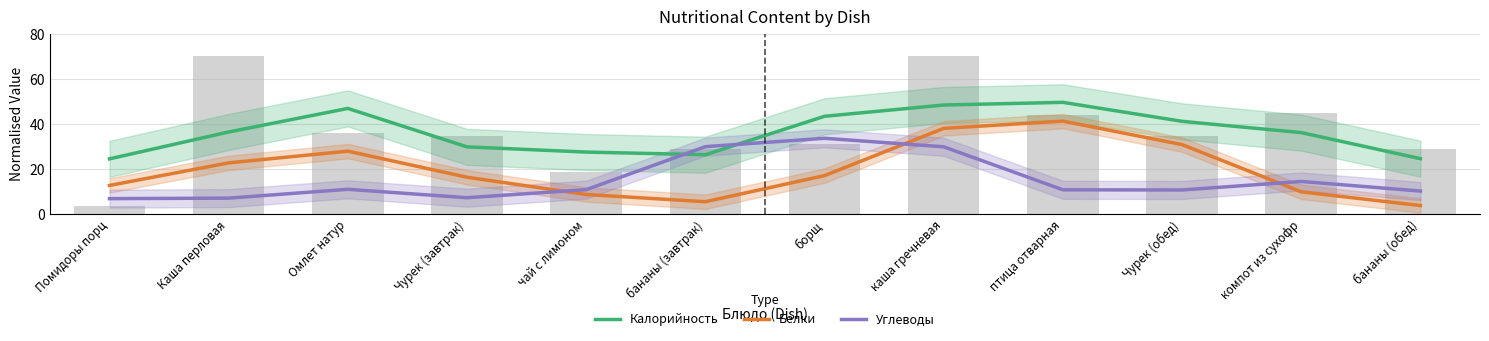

What is the label of the 12th bar from the left?

бананы (обед)